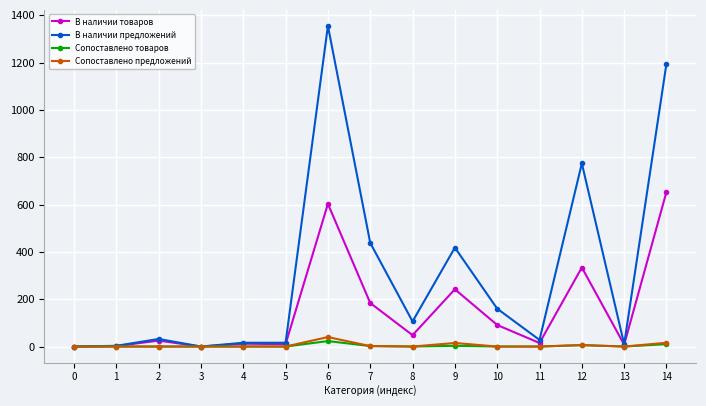

Is the value of В наличии товаров at 1 greater than the value of В наличии предложений at 9?

No